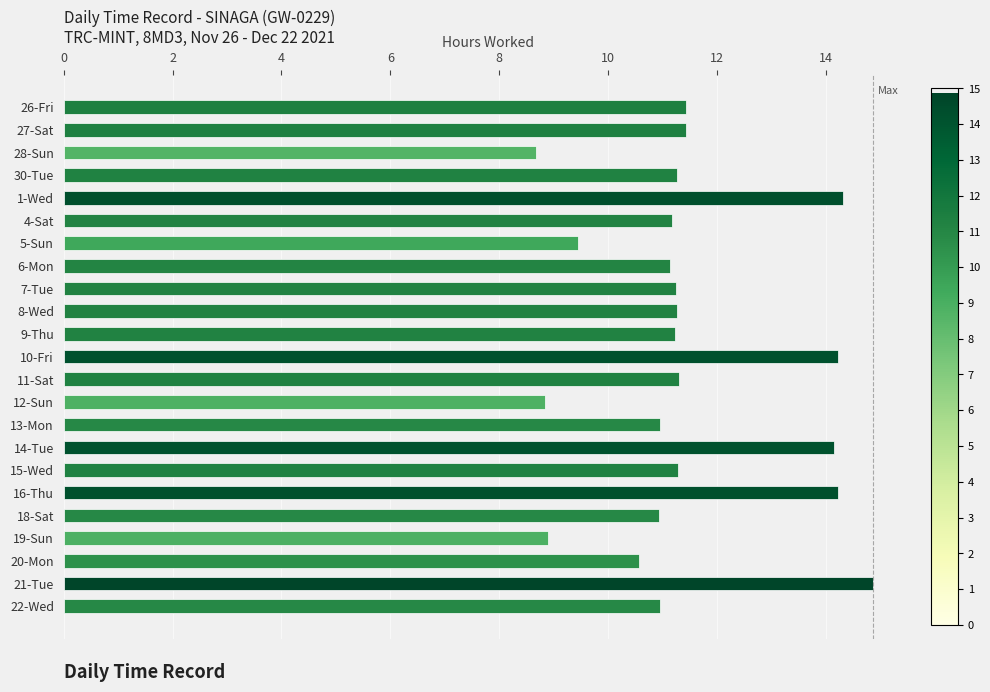

At which category does the chart reach its peak across all series?

21-Tue